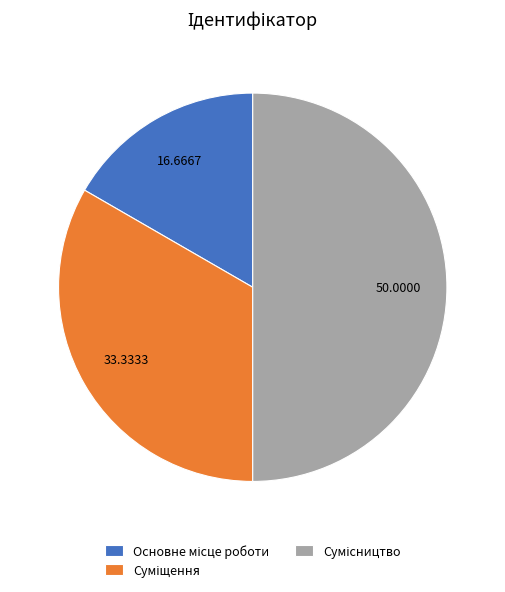

Count the number of slices in the pie.

3